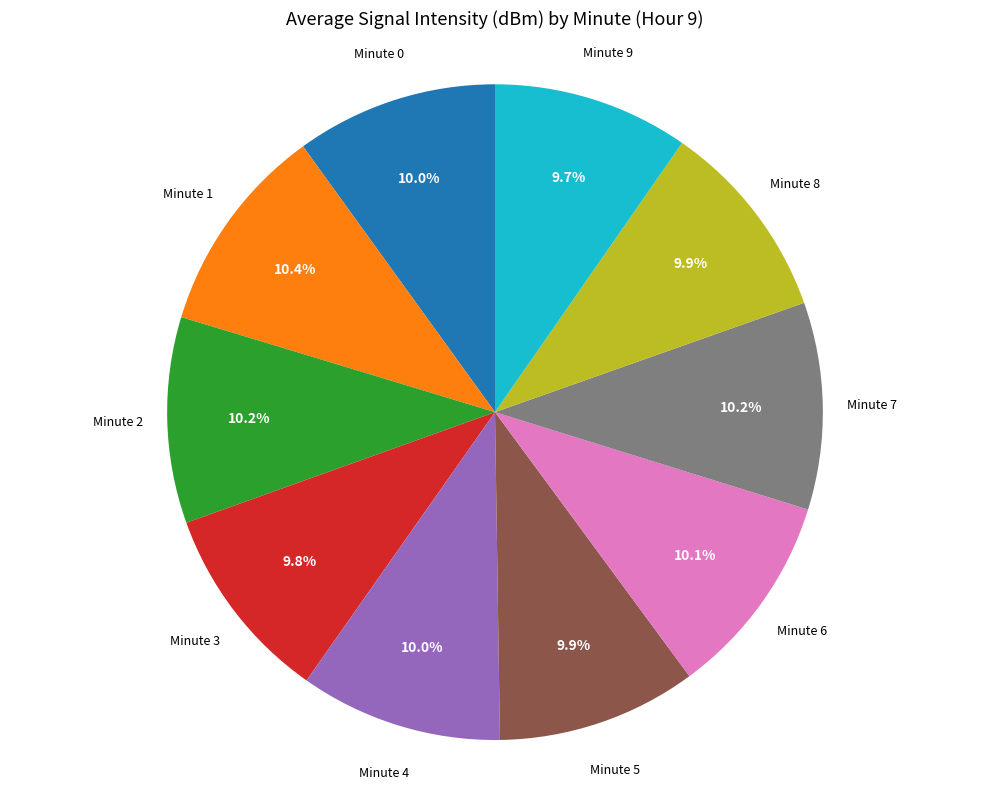

Is the sum of Minute 0 and Minute 2 greater than half?

No